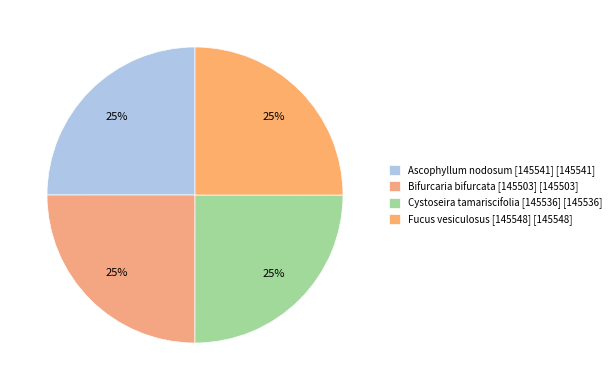

To the nearest percent, what percentage of the pie is Cystoseira tamariscifolia [145536]?

25%